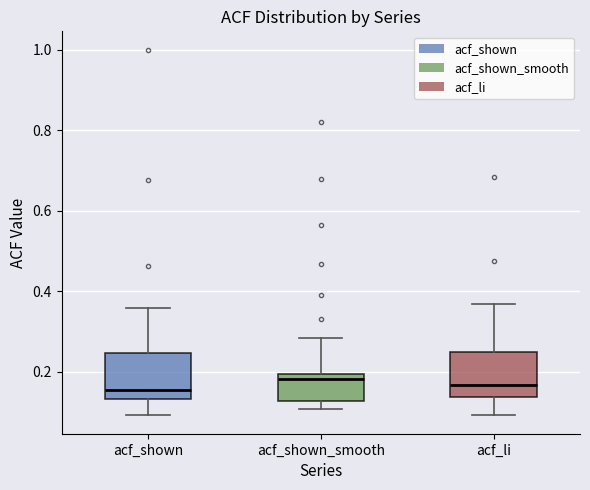

Reading left to right, read every box against the y-axis: the position of its median line, the range the box covers, and the ends of its whiskers. The values are not printed on the chart, so give them approximately, as read against the axis.

acf_shown: median 0.16, box 0.14 to 0.24, whiskers 0.10 to 0.36
acf_shown_smooth: median 0.18, box 0.12 to 0.20, whiskers 0.10 to 0.28
acf_li: median 0.16, box 0.14 to 0.24, whiskers 0.10 to 0.36